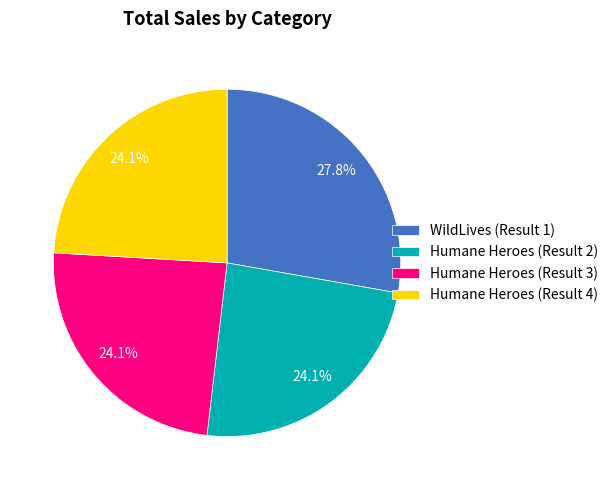

What is the largest slice in the pie chart?

WildLives (Result 1)